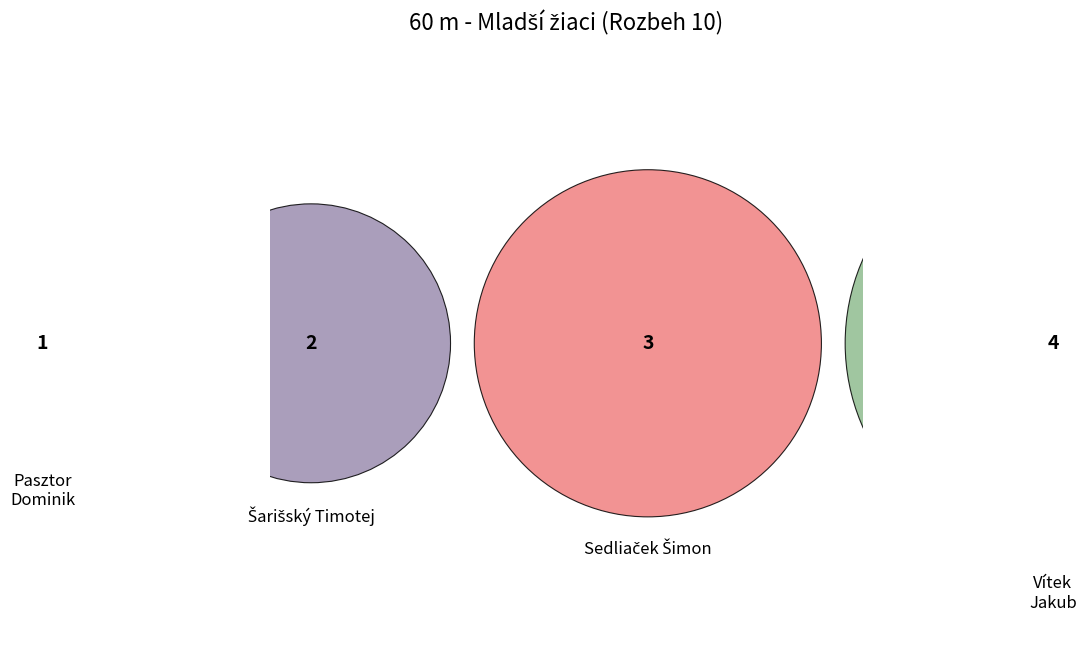

To the nearest percent, what percentage of the pie is Vítek Jakub?

40%